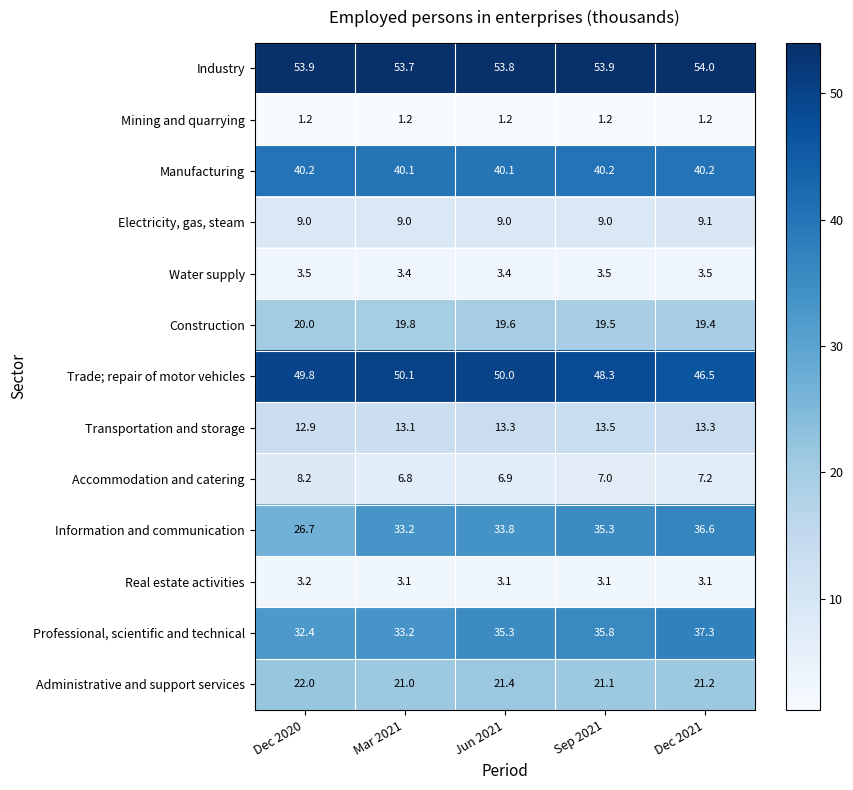

What is the sum of the Information and communication values at Dec 2021 and Sep 2021?

71.9